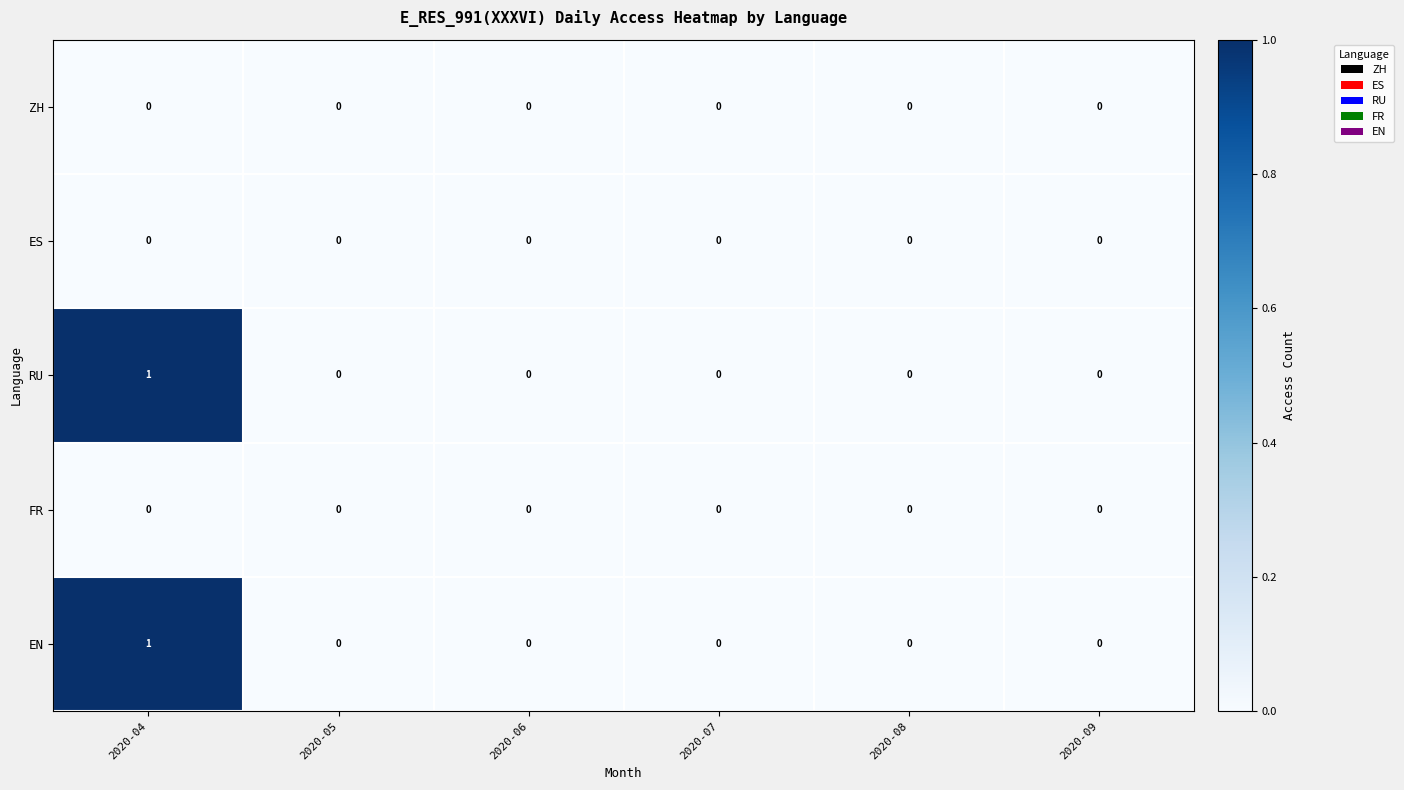

True or false: ES has a value of 0 at 2020-08.

True